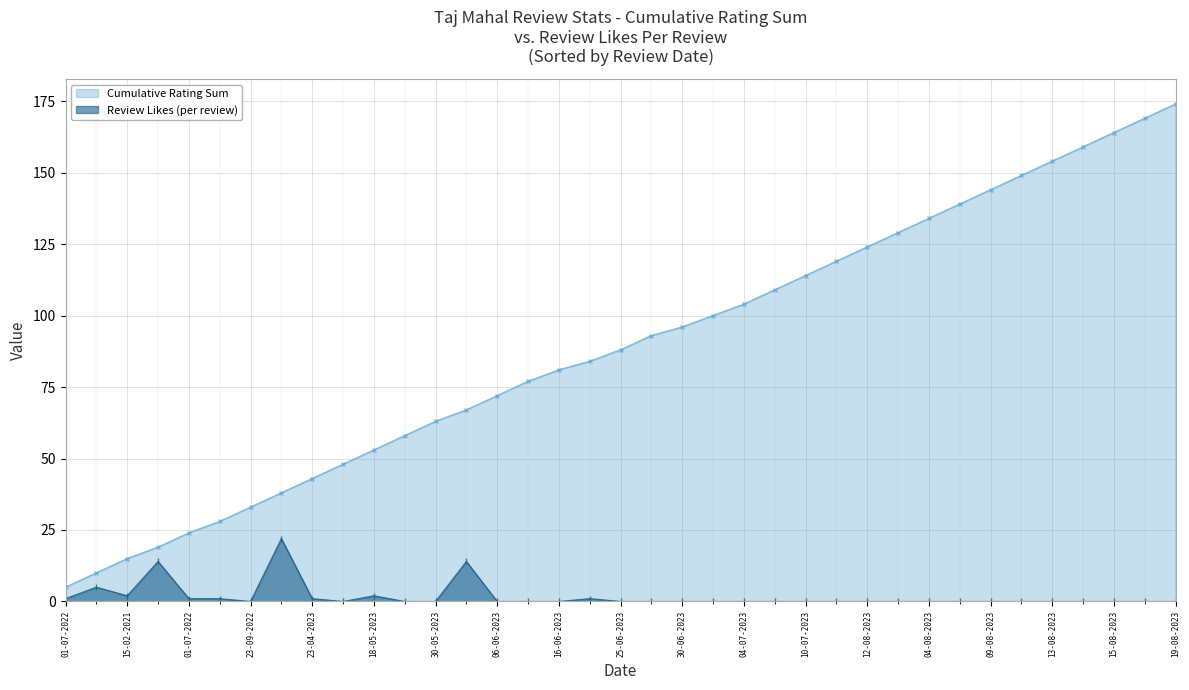

At which category does the data reach its first local valley?

15-02-2021